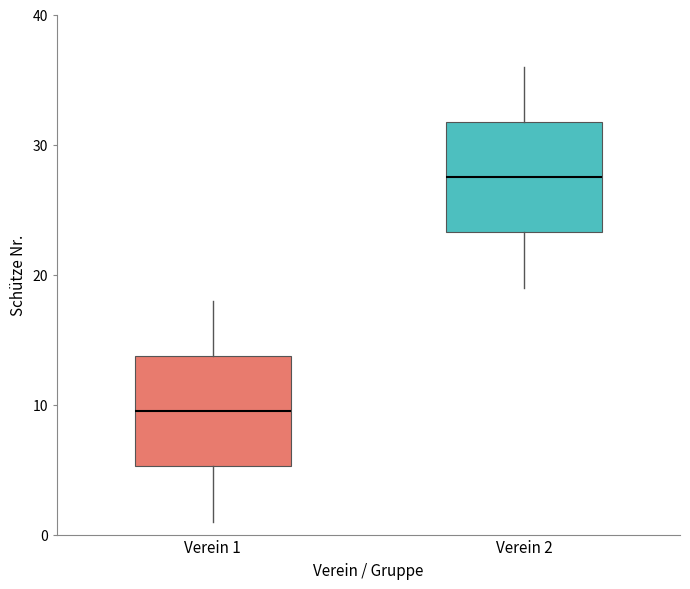

Reading left to right, transcribe this box plot: for each box, give where its median line is, the range the box spans, and where its two whiskers end, as read against the y-axis. The values are not printed on the chart, so give them approximately, as read against the axis.

Verein 1: median 10, box 5 to 14, whiskers 1 to 18
Verein 2: median 28, box 23 to 32, whiskers 19 to 36